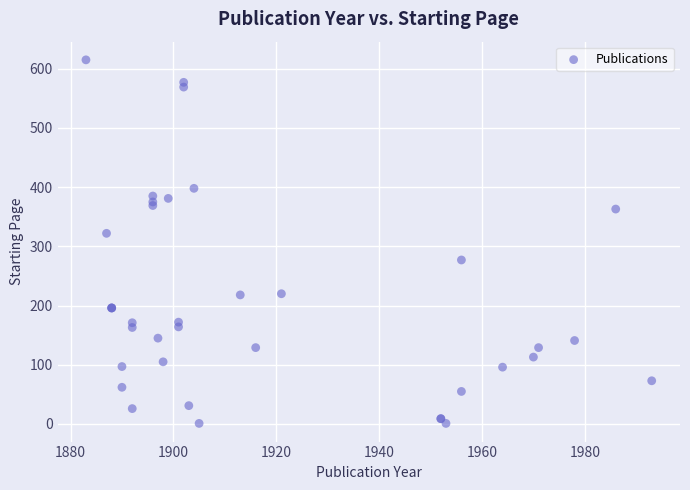

What Y value in the scatter plot is closest to 308?

322